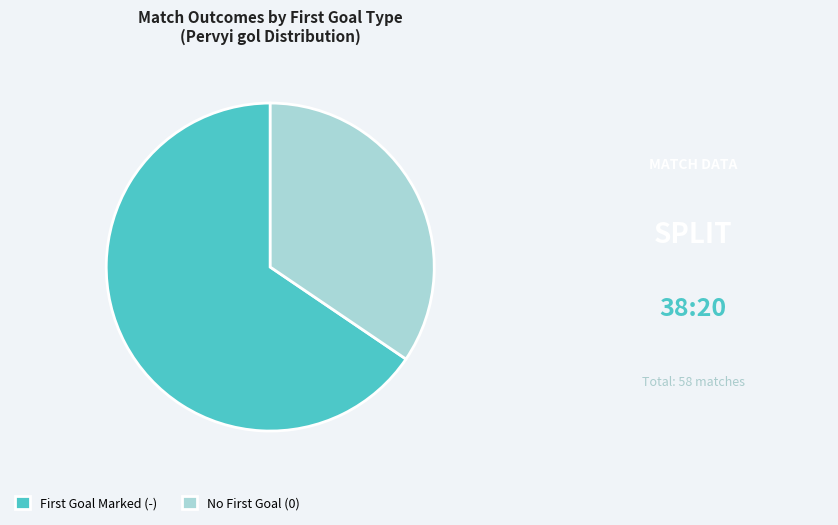

Rank the categories by value from lowest to highest.

No First Goal (0), First Goal Marked (-)